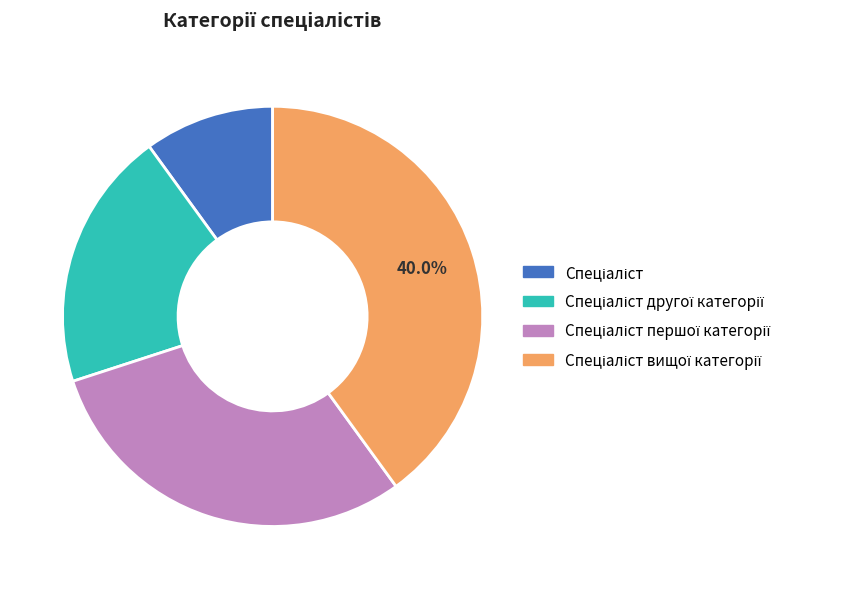

Does any single category account for the majority?

No